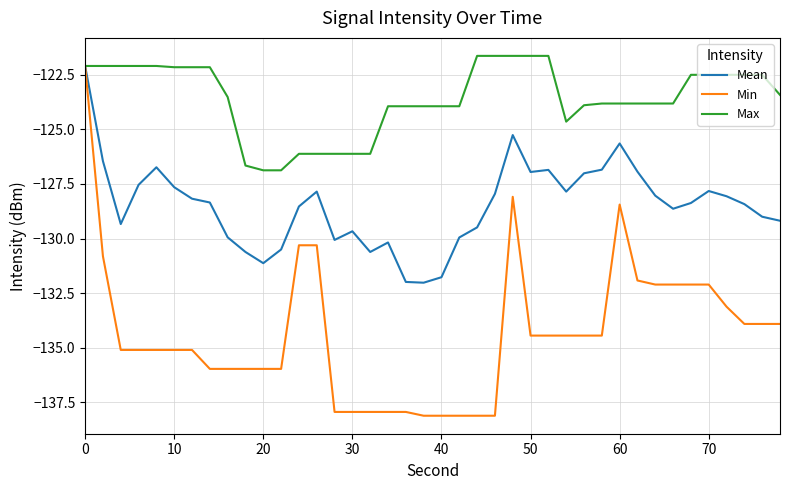

What is the maximum value for Min?

-122.1